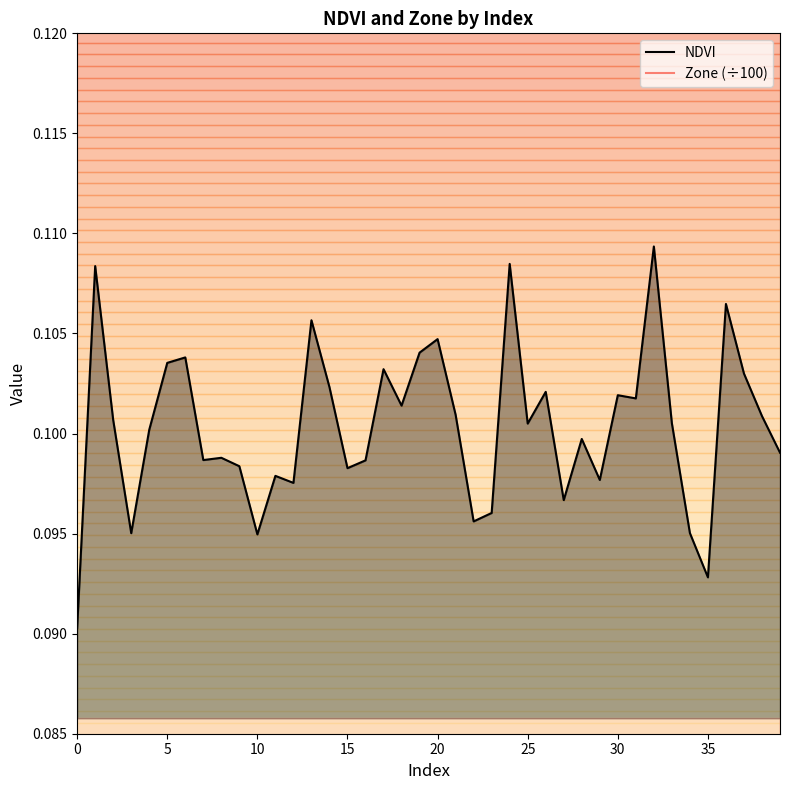

Which series changed the most between 25 and 34?

Zone (÷100)